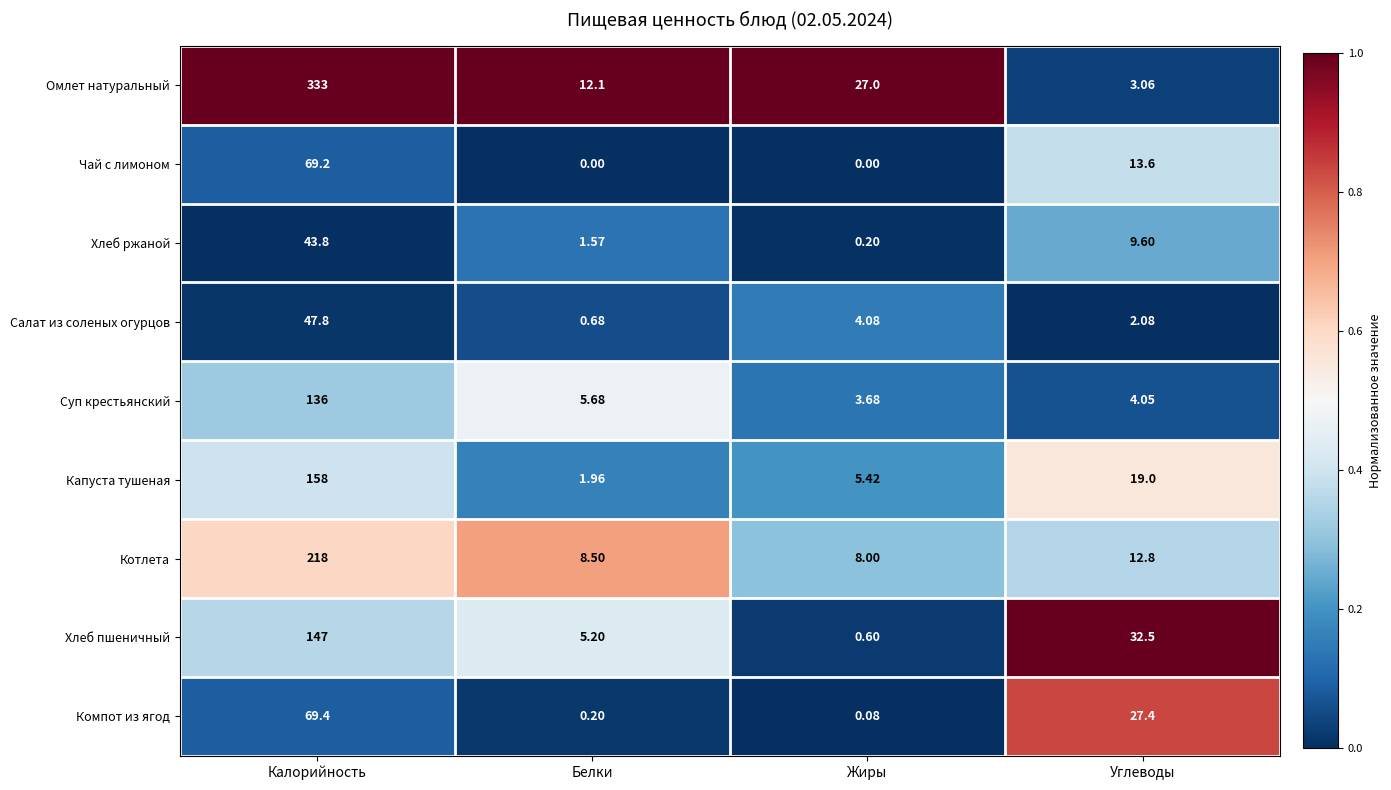

Where does the Суп крестьянский series first go above 5?

Калорийность